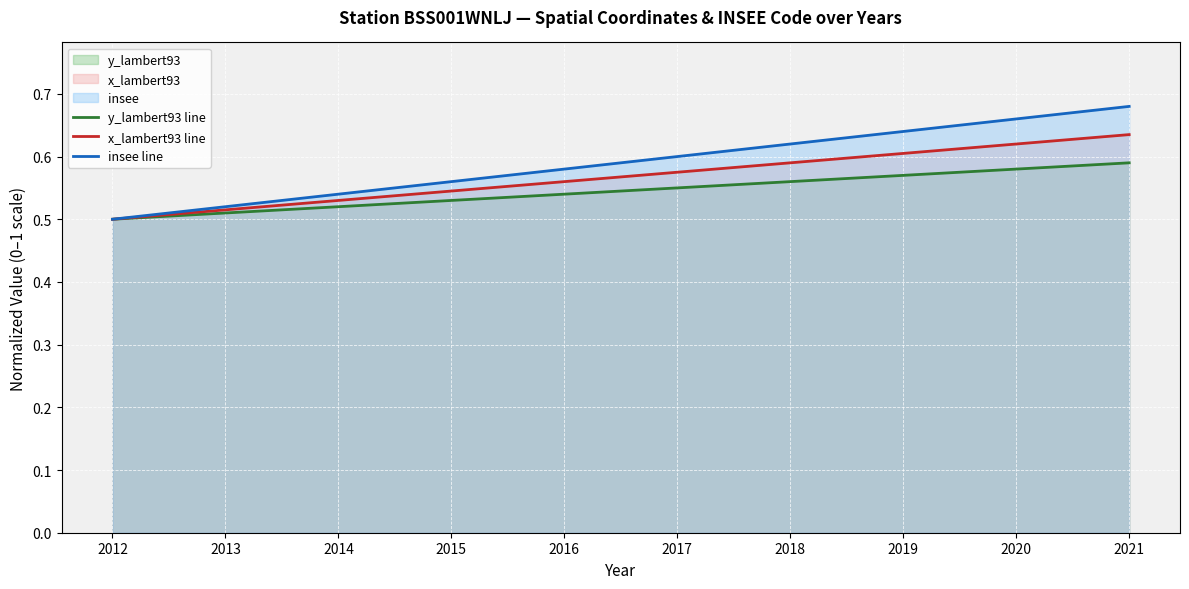

True or false: x_lambert93 line has more than 2 points higher than both neighbors.

False